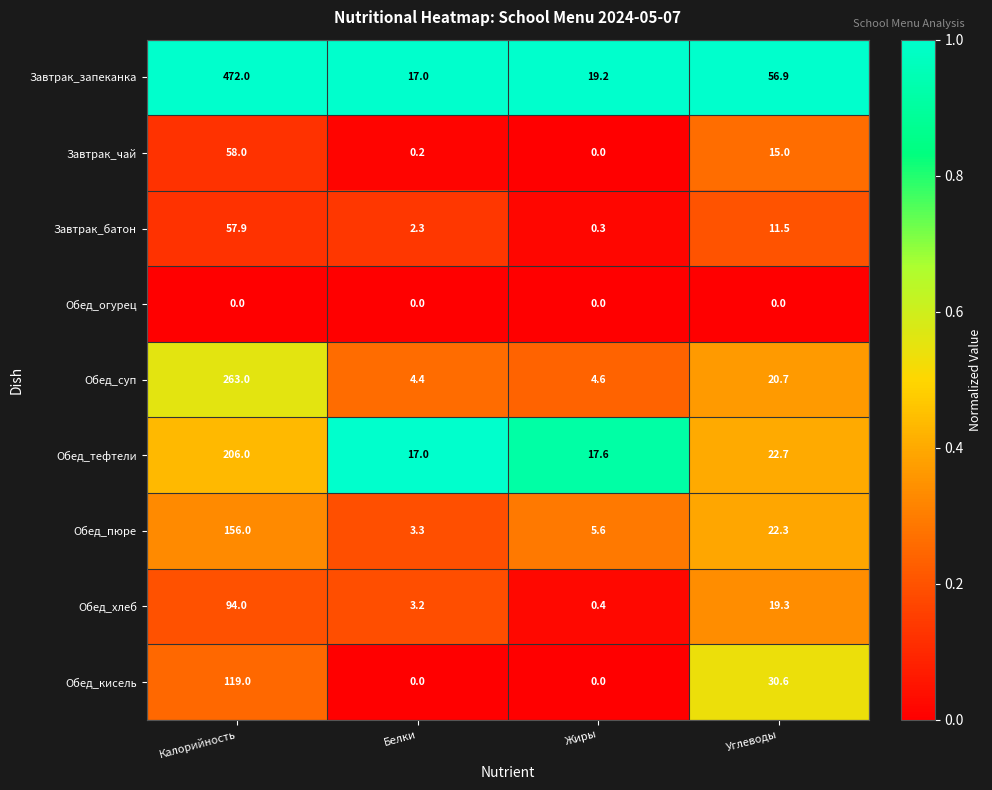

At how many categories does at least one series exceed 0?

4